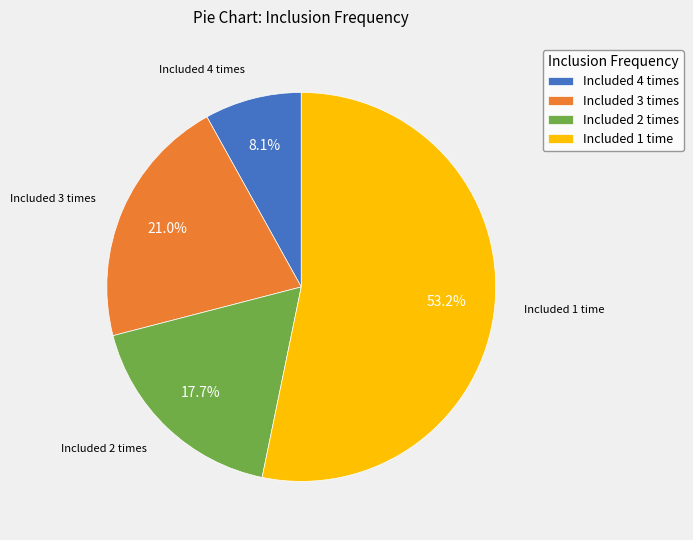

Rank the categories by value from lowest to highest.

Included 4 times, Included 2 times, Included 3 times, Included 1 time